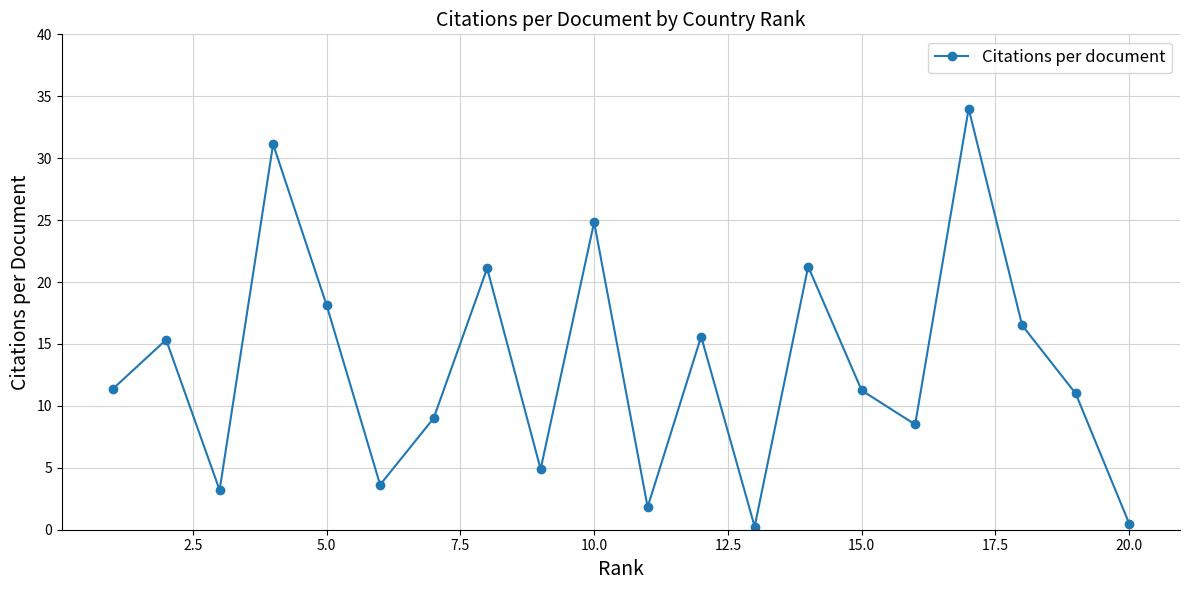

What is the maximum value shown in the chart?

34.0